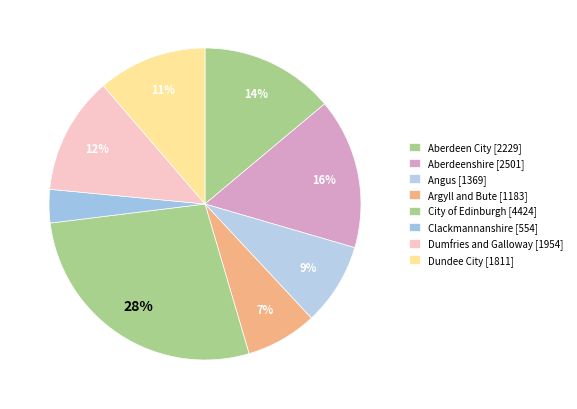

To the nearest percent, what is the difference between the Clackmannanshire and Dundee City slice percentages?

8%